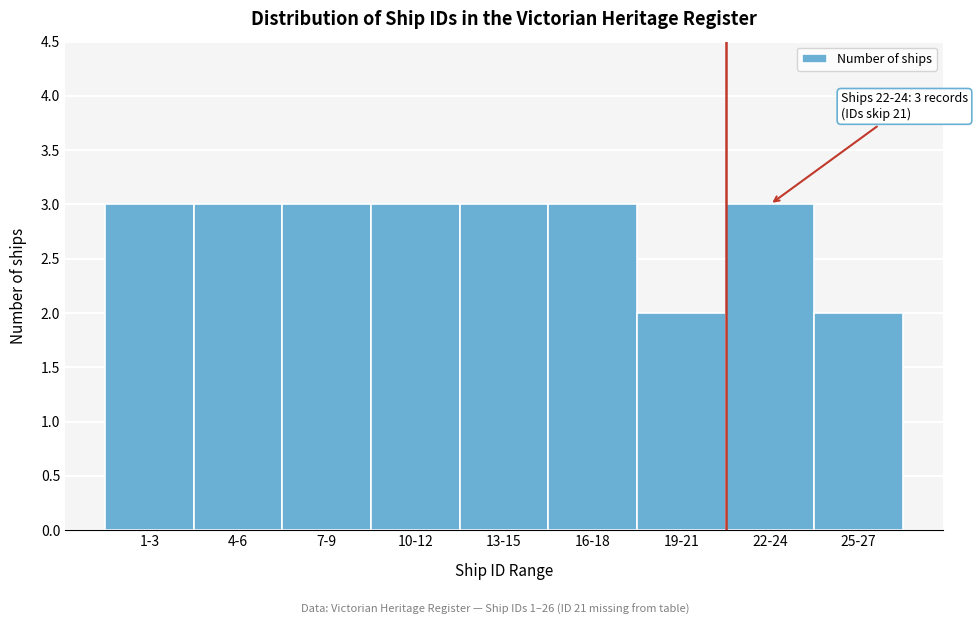

Reading right to left, what are all the values shown in this chart?

25-27=2	22-24=3	19-21=2	16-18=3	13-15=3	10-12=3	7-9=3	4-6=3	1-3=3